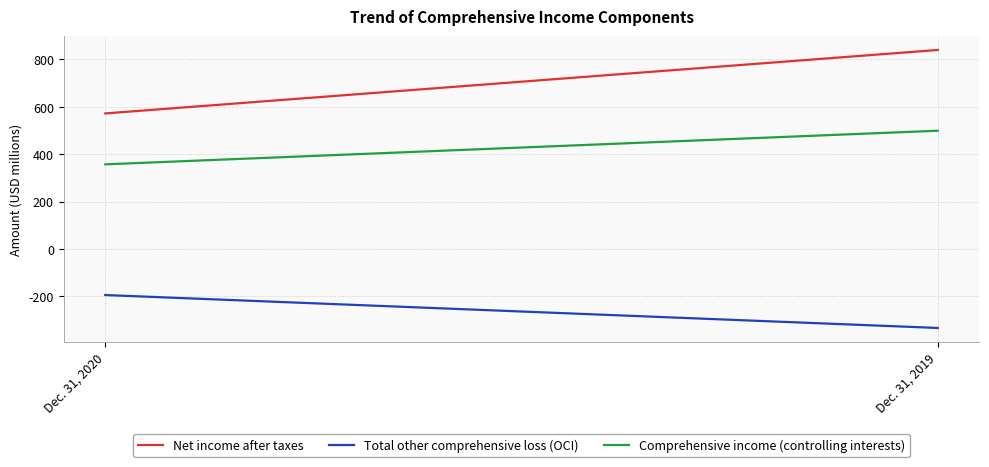

How many lines are shown in the chart?

3